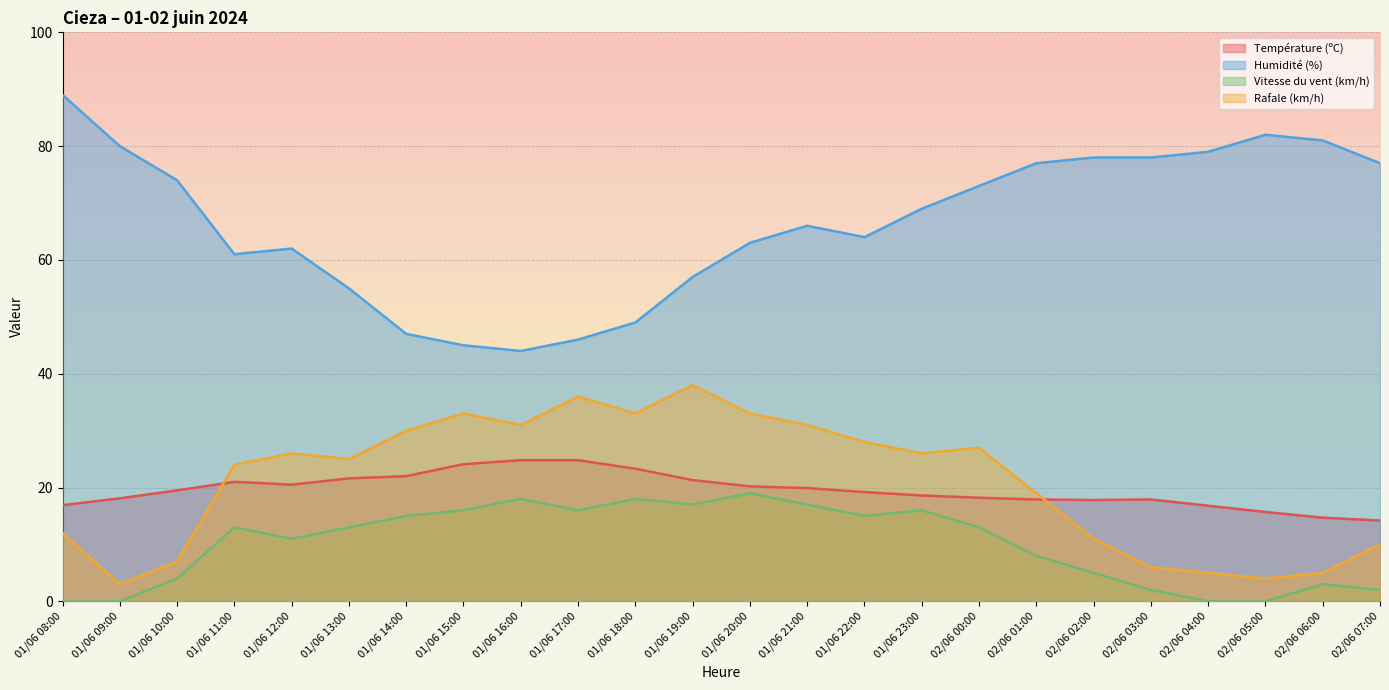

What is the sum of the Humidité (%) values at 01/06 18:00 and 01/06 15:00?

94.0